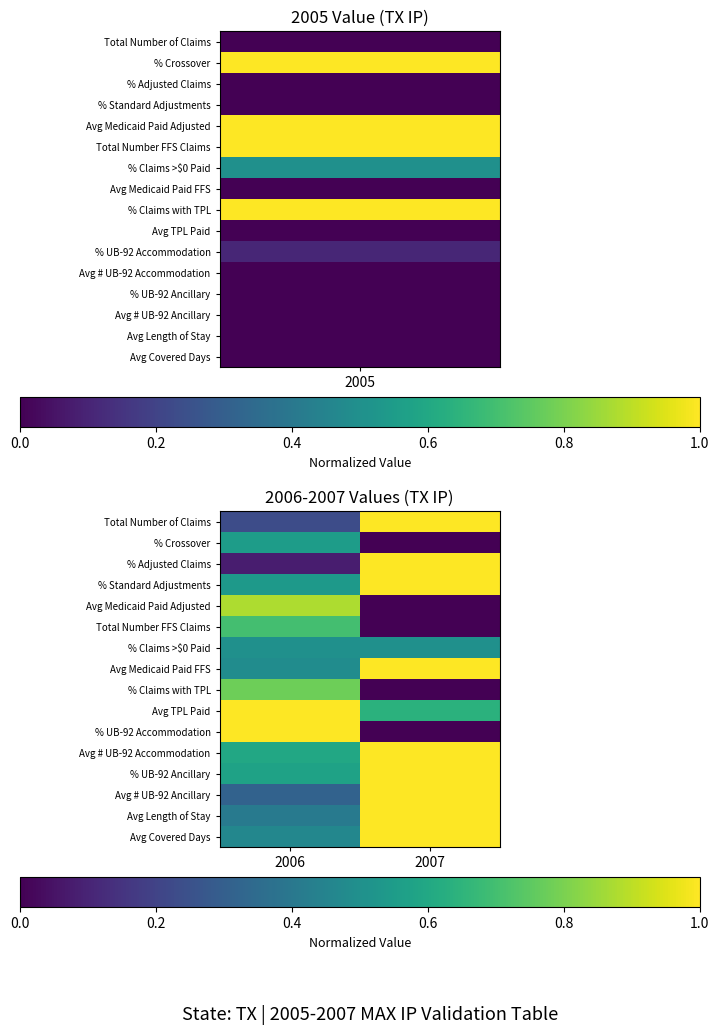

Which series has the largest total across all categories?

Avg TPL Paid